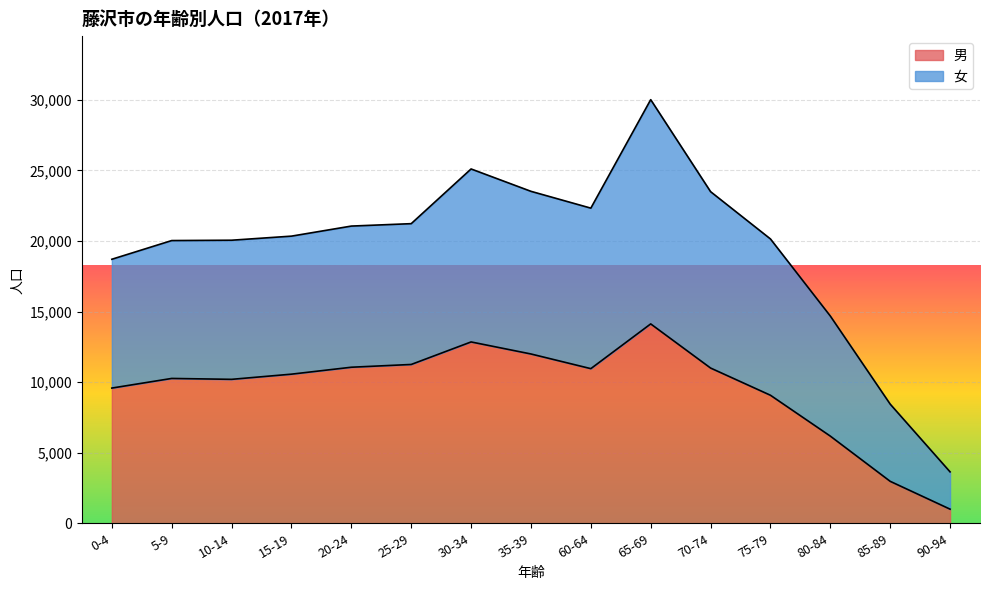

How many interior local valleys (lower than both neighbors) does the data have?

2